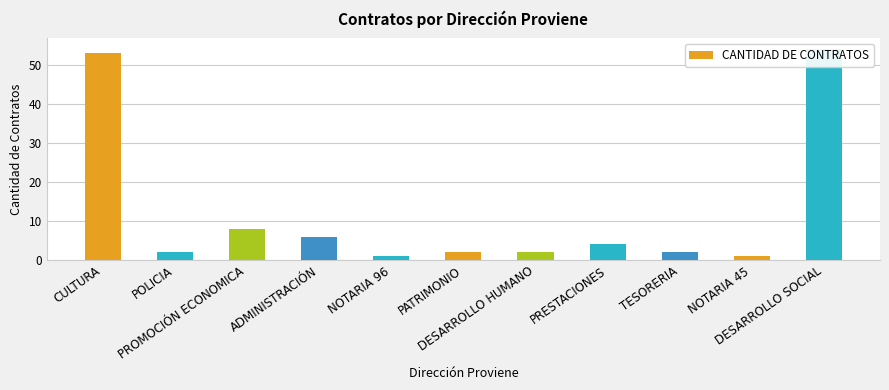

Which category has the lowest value across all series?

NOTARIA 96